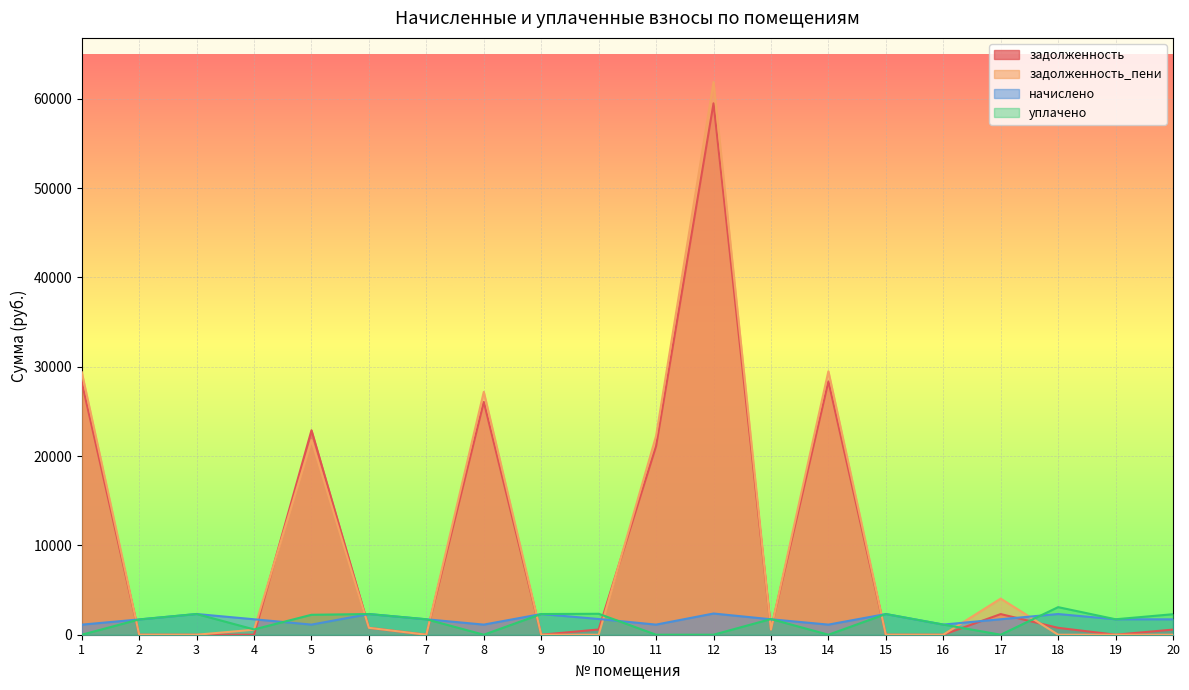

Is the value of задолженность at 7 greater than the value of уплачено at 5?

No